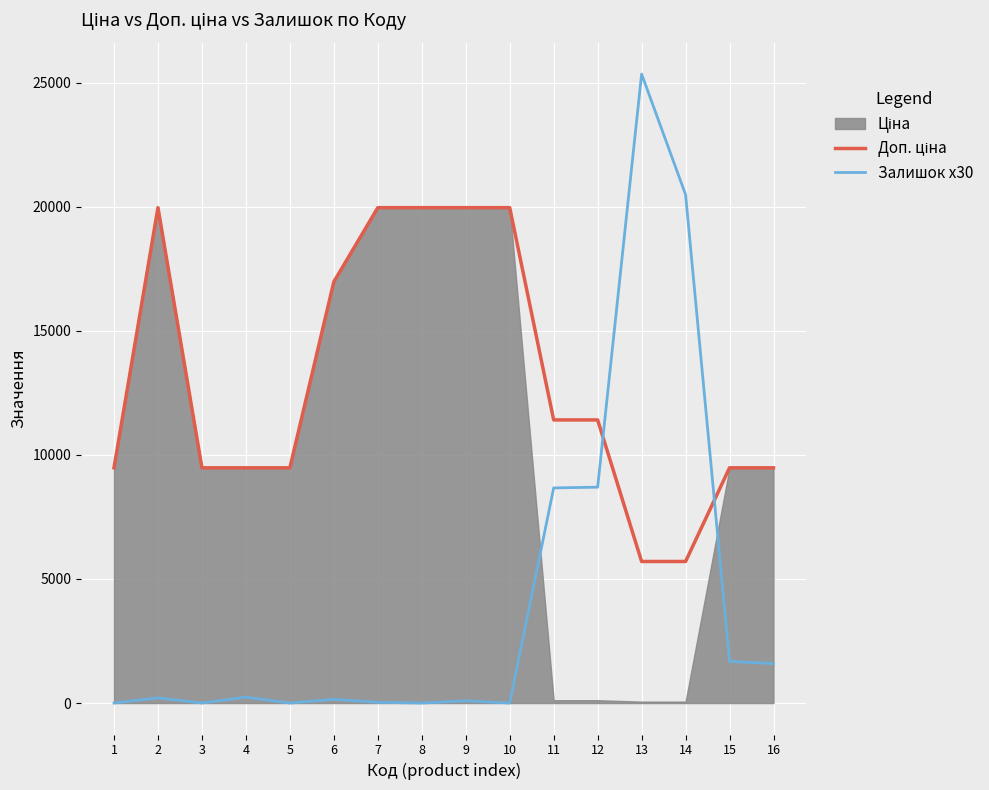

What is the difference between the maximum and minimum values in the Доп. ціна series?

14259.2